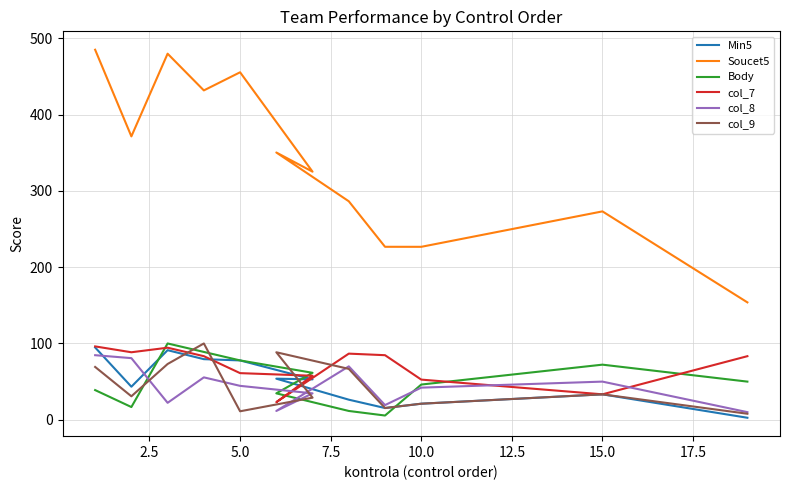

What is the difference between the maximum and minimum values in the col_9 series?

92.1